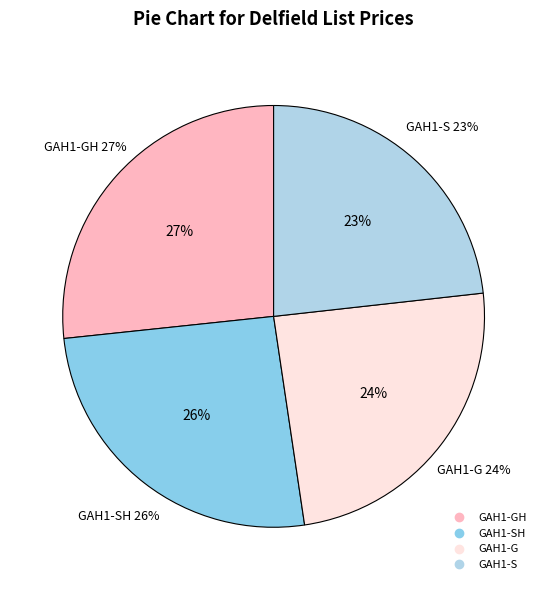

What portion of the pie excludes GAH1-SH?

74.3%